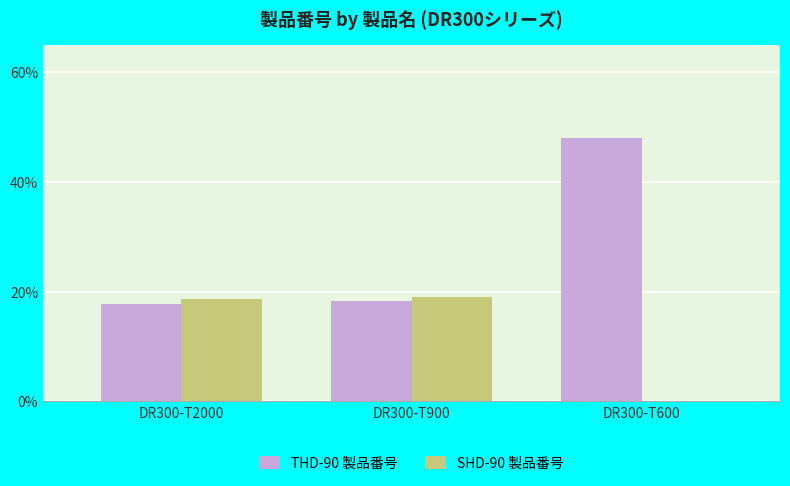

What is the spread (max minus min) of values at DR300-T2000?

0.8